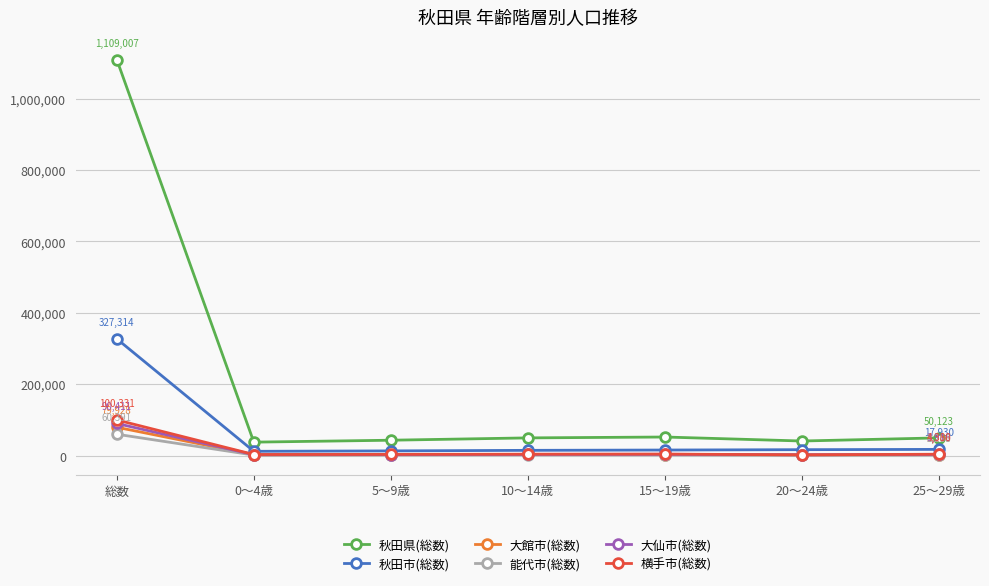

Which series has the widest spread of values?

秋田県(総数)